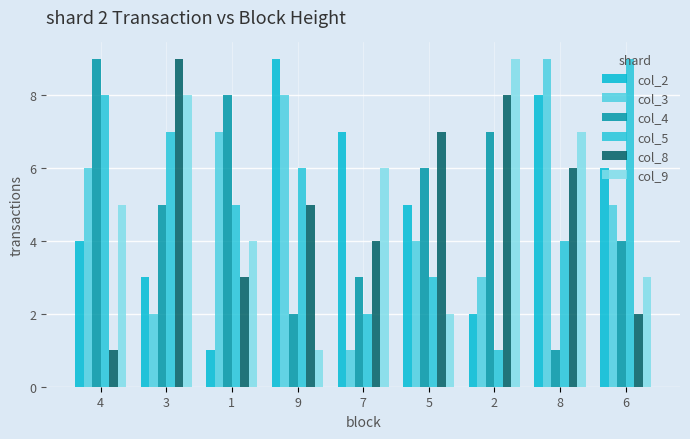

The col_2 series shows 6 at 4. True or false?

False